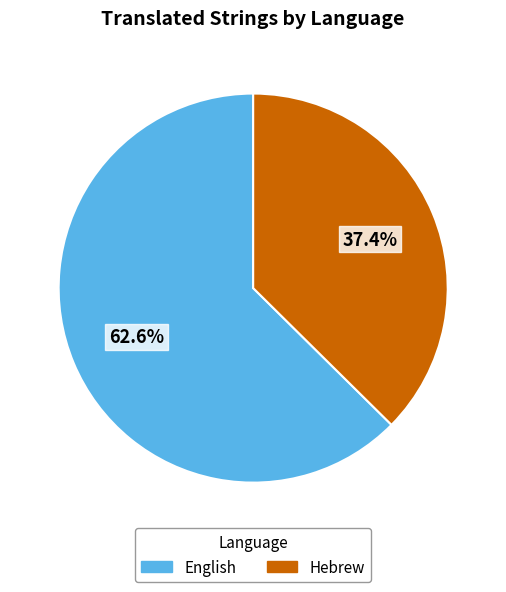

Do Hebrew and English together represent more than half of the pie?

Yes